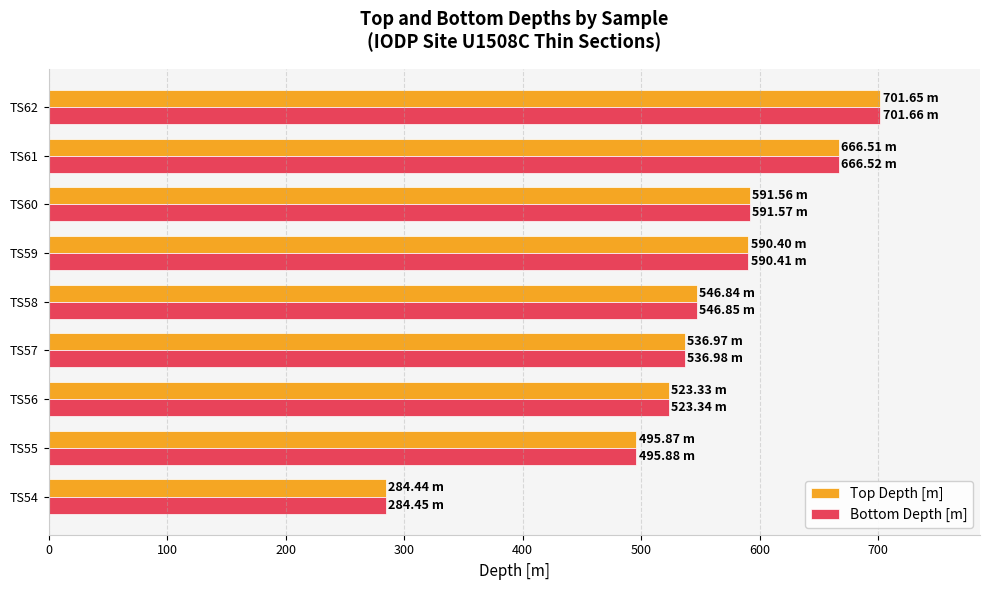

What is the total value across all series at TS57?

1074.0